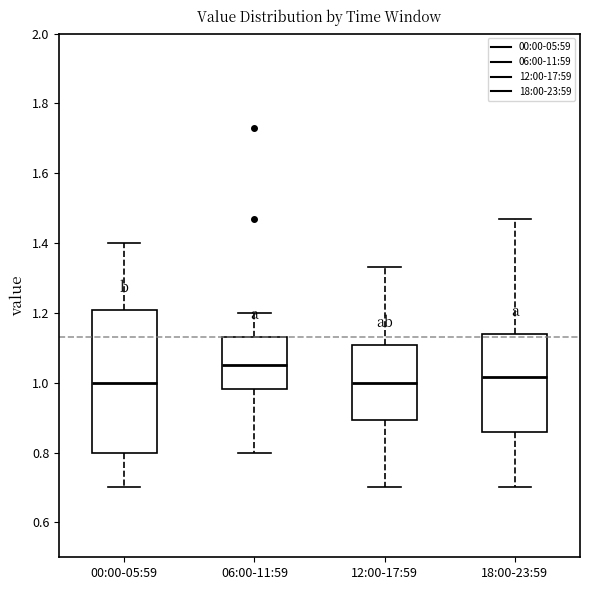

Where does the median line of the box for 06:00-11:59 sit on the y-axis? The values are not printed on the chart, so give them approximately, as read against the axis.

1.06